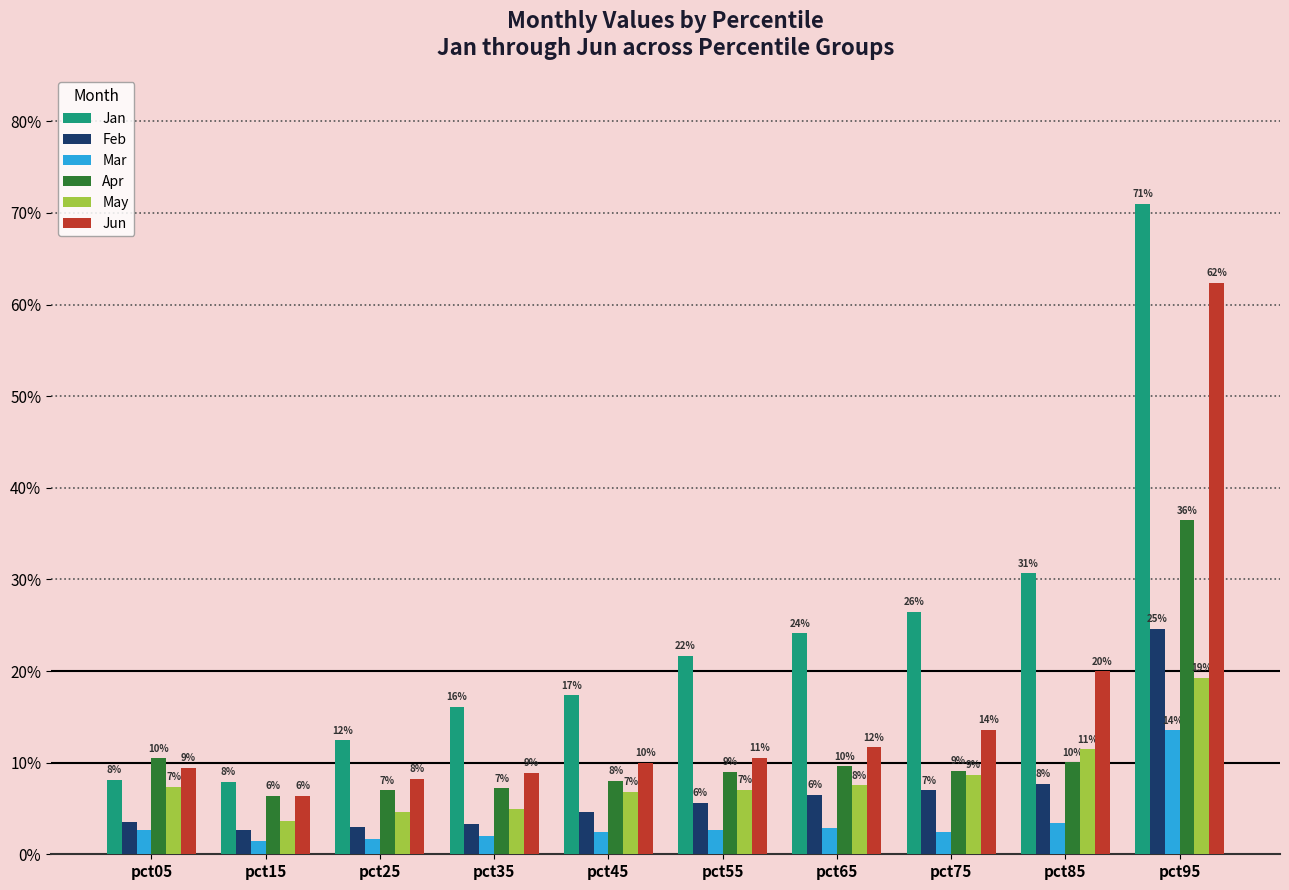

At pct25, list the series in order from largest to smallest.

Jan, Jun, Apr, May, Feb, Mar